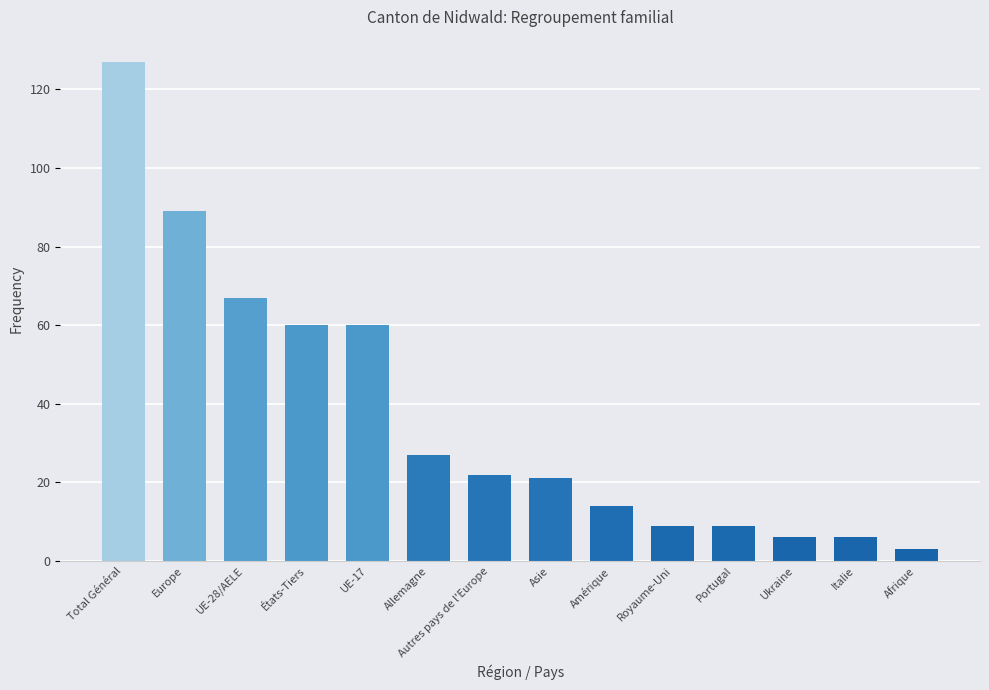

Reading left to right, list all the values displayed in this chart.

127	89	67	60	60	27	22	21	14	9	9	6	6	3